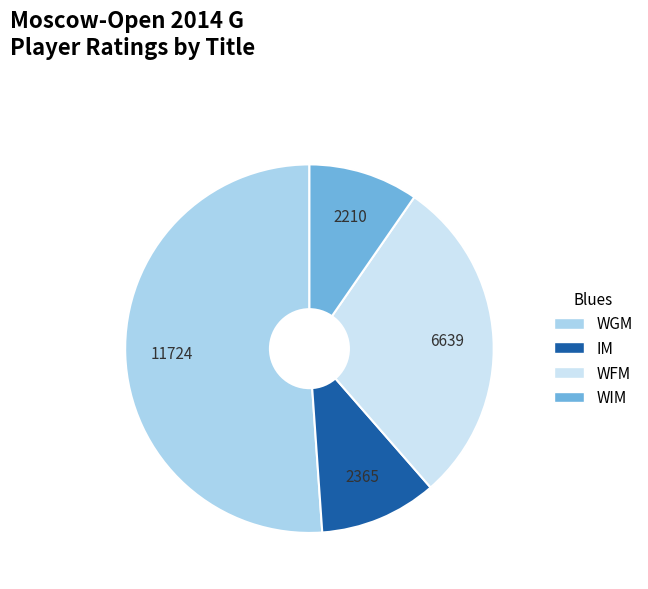

Is there any slice that represents more than half of the pie?

Yes